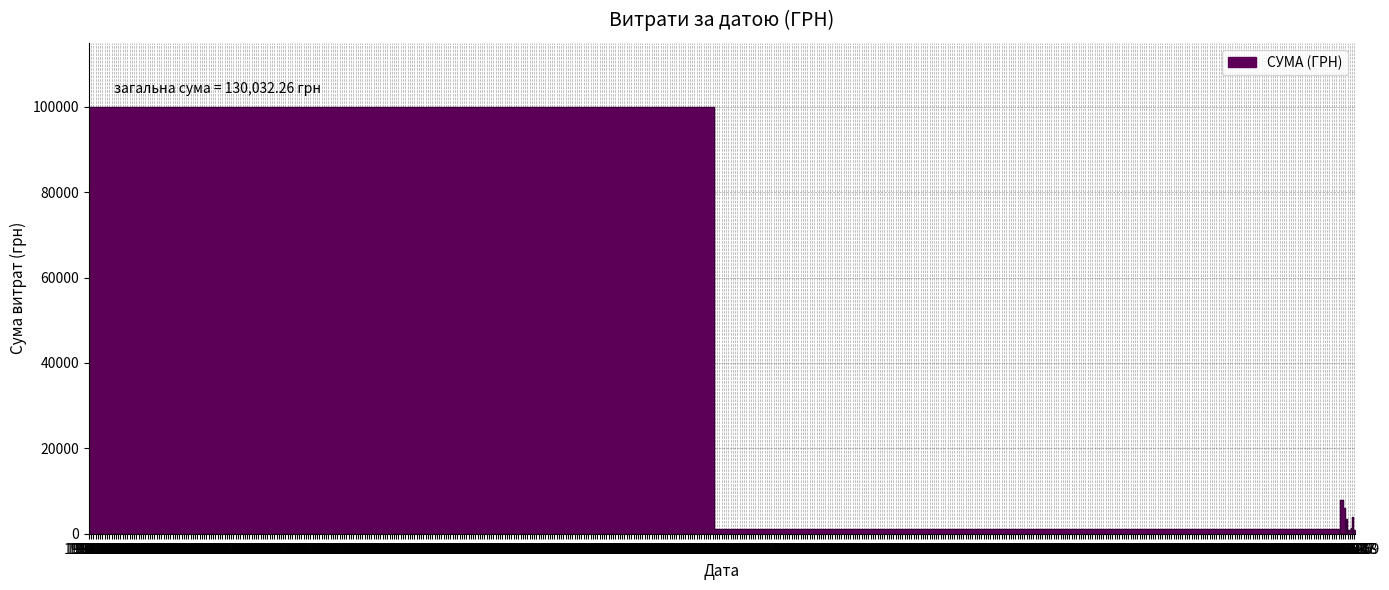

What is the greatest value displayed?

100005.7